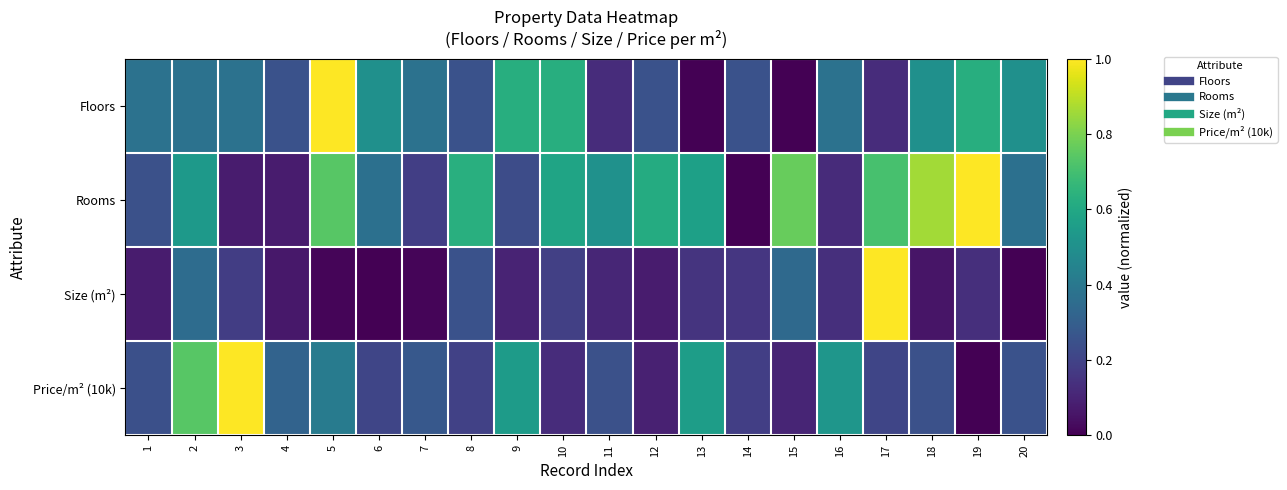

Reading left to right, what are all the values shown in this chart?

Floors: 1=0.4	2=0.4	3=0.4	4=0.2	5=1.0	6=0.5	7=0.4	8=0.2	9=0.6	10=0.6	11=0.1	12=0.2	13=0.0	14=0.2	15=0.0	16=0.4	17=0.1	18=0.5	19=0.6	20=0.5
Rooms: 1=0.2	2=0.5	3=0.1	4=0.1	5=0.7	6=0.4	7=0.2	8=0.6	9=0.2	10=0.6	11=0.5	12=0.6	13=0.6	14=0.0	15=0.8	16=0.1	17=0.7	18=0.9	19=1.0	20=0.4
Size (m²): 1=0.1	2=0.4	3=0.2	4=0.1	5=0.0	6=0.0	7=0.0	8=0.3	9=0.1	10=0.2	11=0.1	12=0.1	13=0.2	14=0.2	15=0.3	16=0.1	17=1.0	18=0.1	19=0.1	20=0.0
Price/m² (10k): 1=0.2	2=0.7	3=1.0	4=0.3	5=0.4	6=0.2	7=0.3	8=0.2	9=0.5	10=0.1	11=0.2	12=0.1	13=0.6	14=0.2	15=0.1	16=0.5	17=0.2	18=0.2	19=0.0	20=0.3